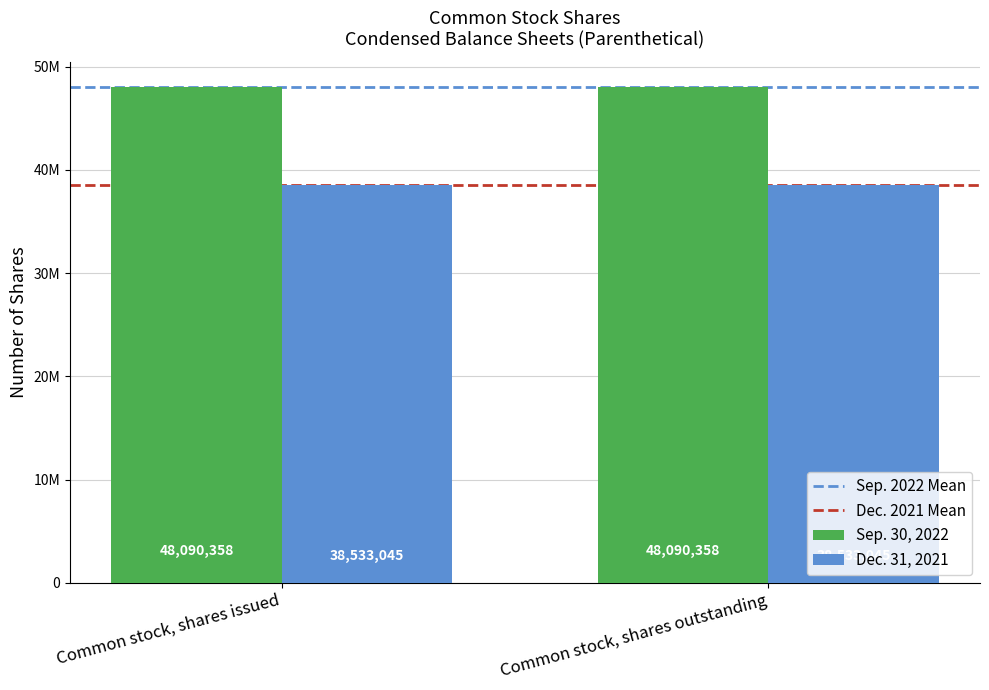

Are the bars grouped side by side (vs. stacked)?

Yes